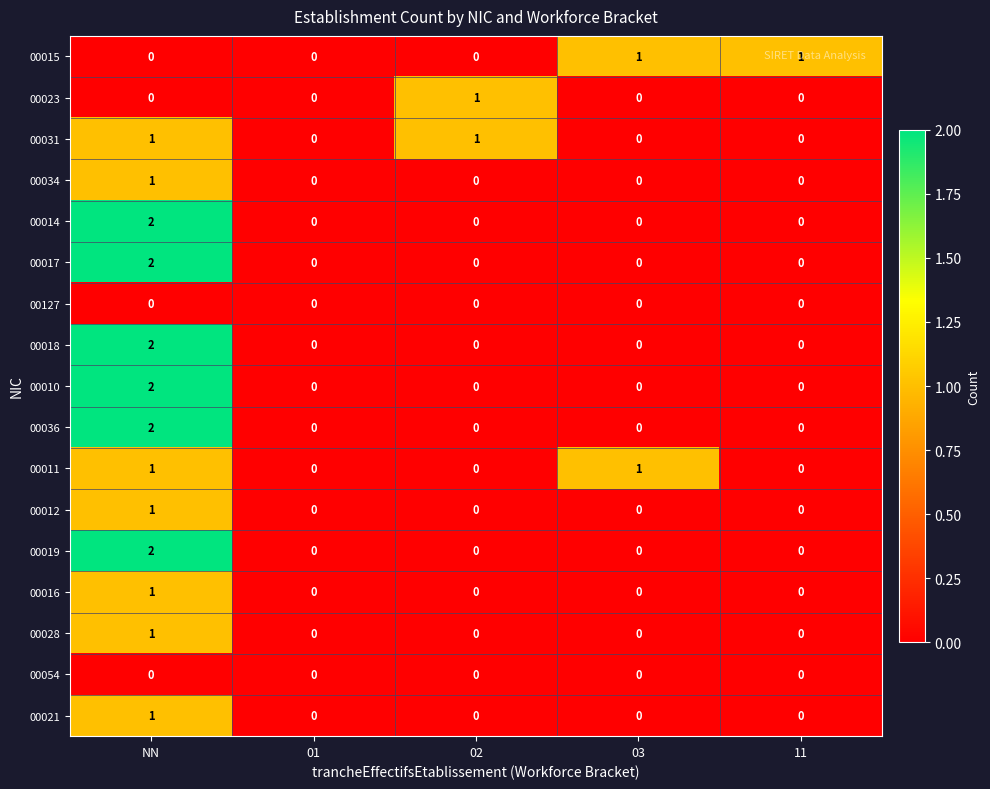

Is it true that 00016 equals 0 at 01?

True